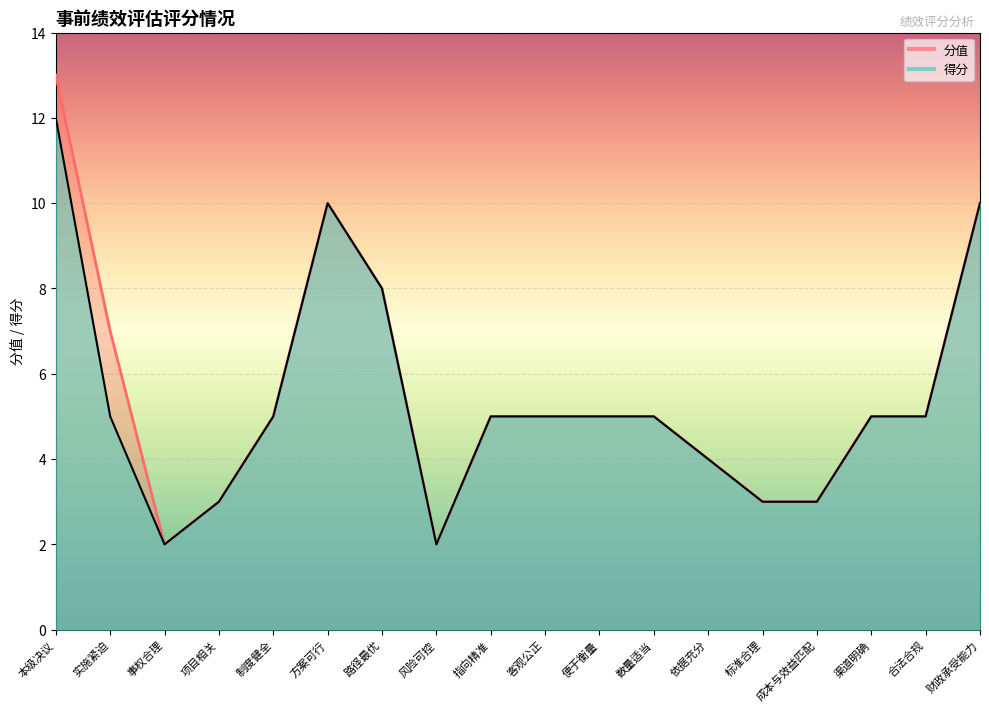

Reading left to right, what are all the values shown in this chart?

12	5	2	3	5	10	8	2	5	5	5	5	4	3	3	5	5	10